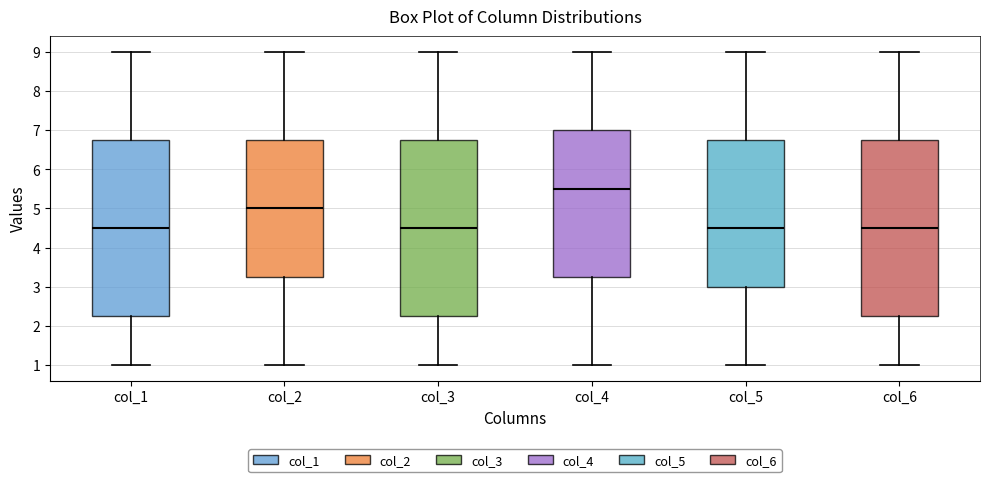

Reading left to right, read every box against the y-axis: the position of its median line, the range the box covers, and the ends of its whiskers. The values are not printed on the chart, so give them approximately, as read against the axis.

col_1: median 4.5, box 2.3 to 6.8, whiskers 1.0 to 9.0
col_2: median 5.0, box 3.3 to 6.8, whiskers 1.0 to 9.0
col_3: median 4.5, box 2.3 to 6.8, whiskers 1.0 to 9.0
col_4: median 5.5, box 3.3 to 7.0, whiskers 1.0 to 9.0
col_5: median 4.5, box 3.0 to 6.8, whiskers 1.0 to 9.0
col_6: median 4.5, box 2.3 to 6.8, whiskers 1.0 to 9.0